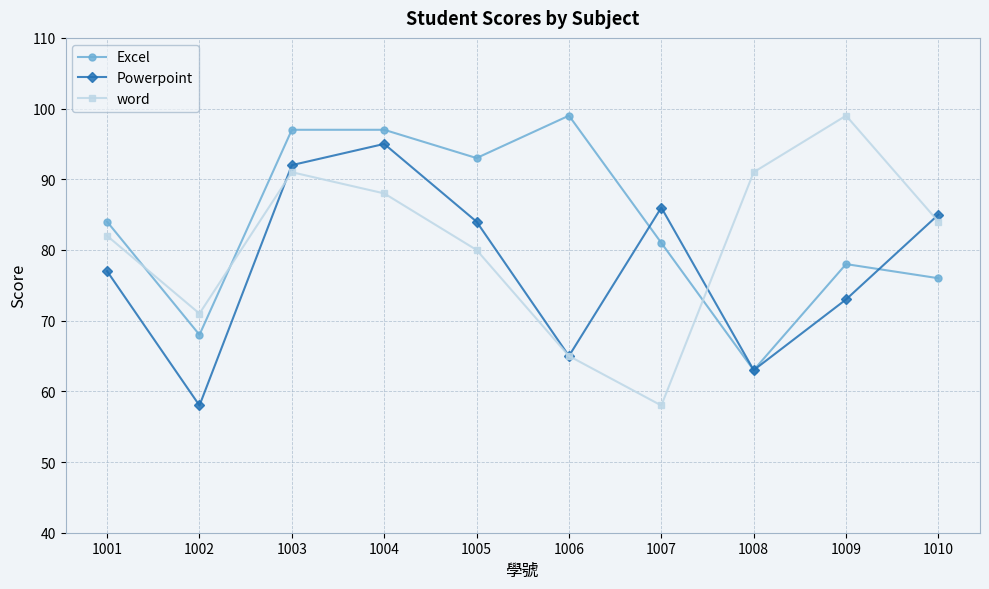

Which series has the largest range (max minus min)?

word